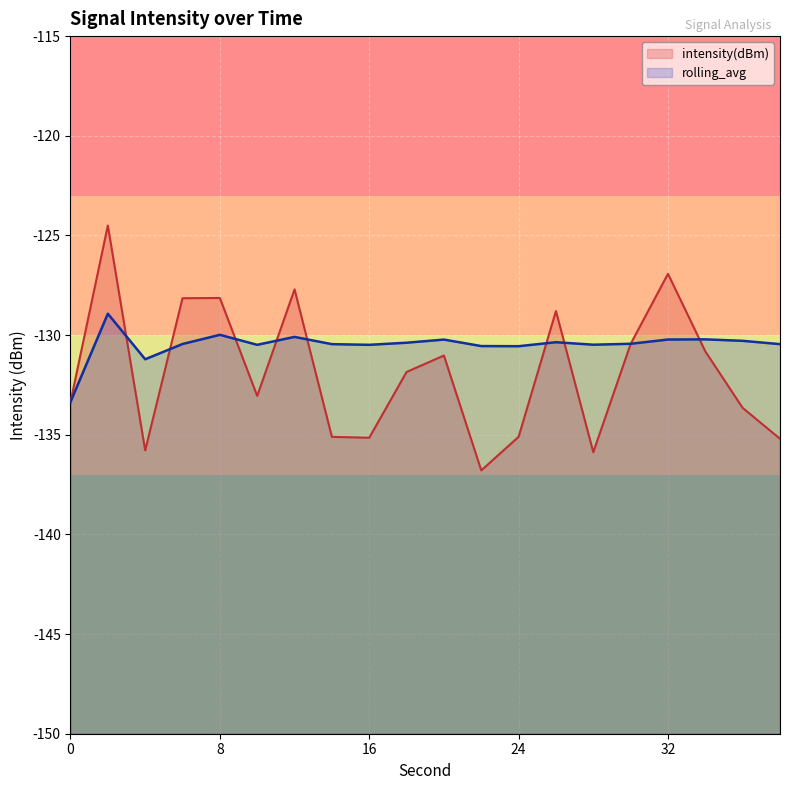

Which series ends up on top after the final intersection of intensity(dBm) and rolling_avg?

rolling_avg